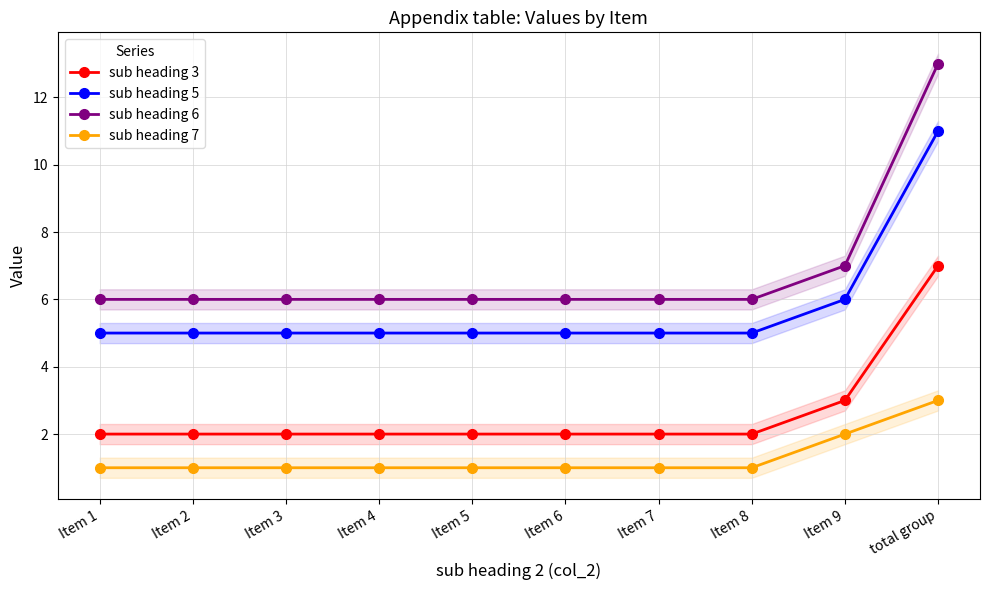

Rank the series by their average value, from lowest to highest.

sub heading 7, sub heading 3, sub heading 5, sub heading 6